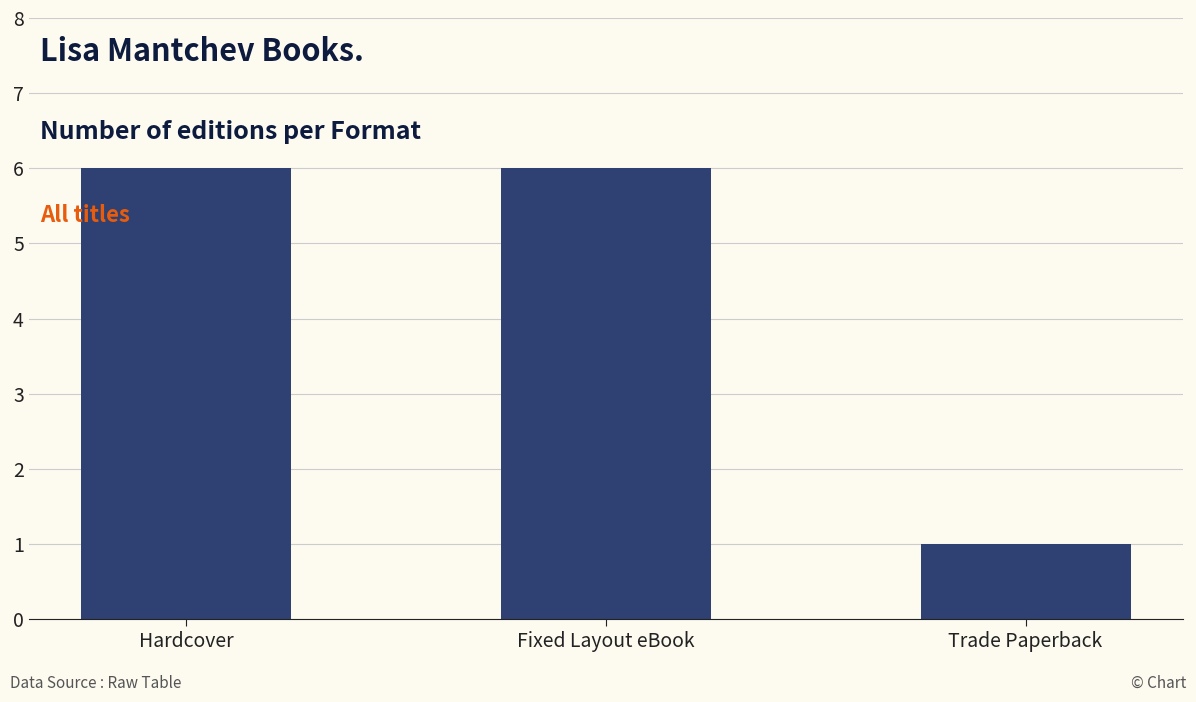

Reading left to right, extract all data points from this chart.

6	6	1